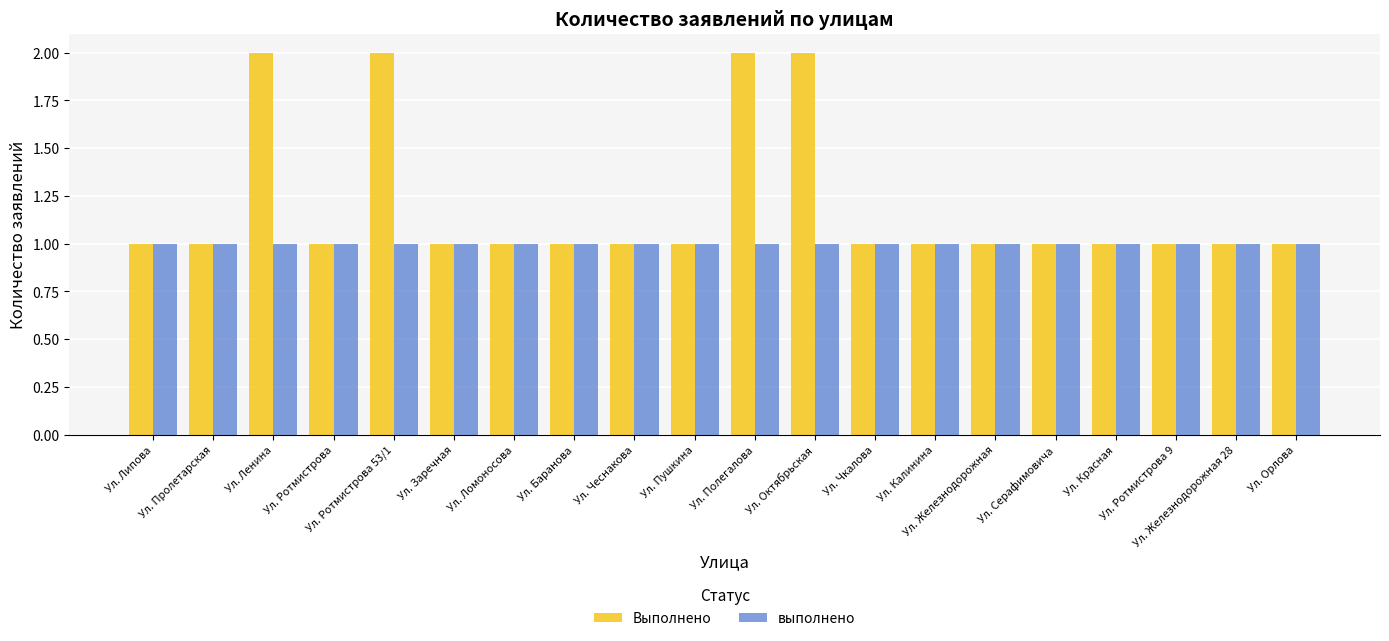

What is the total value across all series at Ул. Калинина?

2